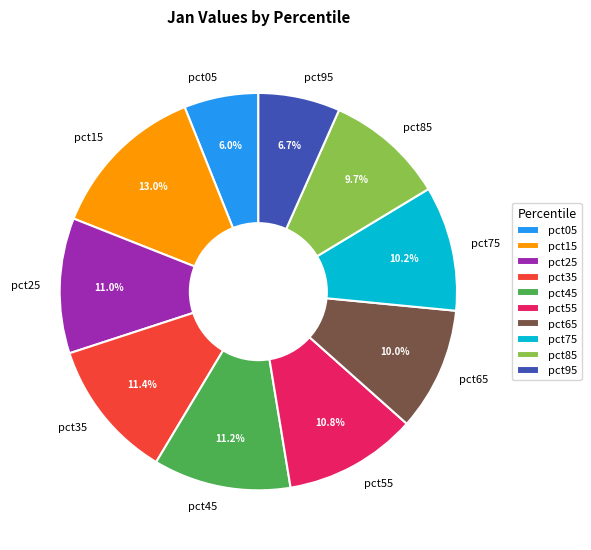

Between pct65 and pct35, which is larger?

pct35